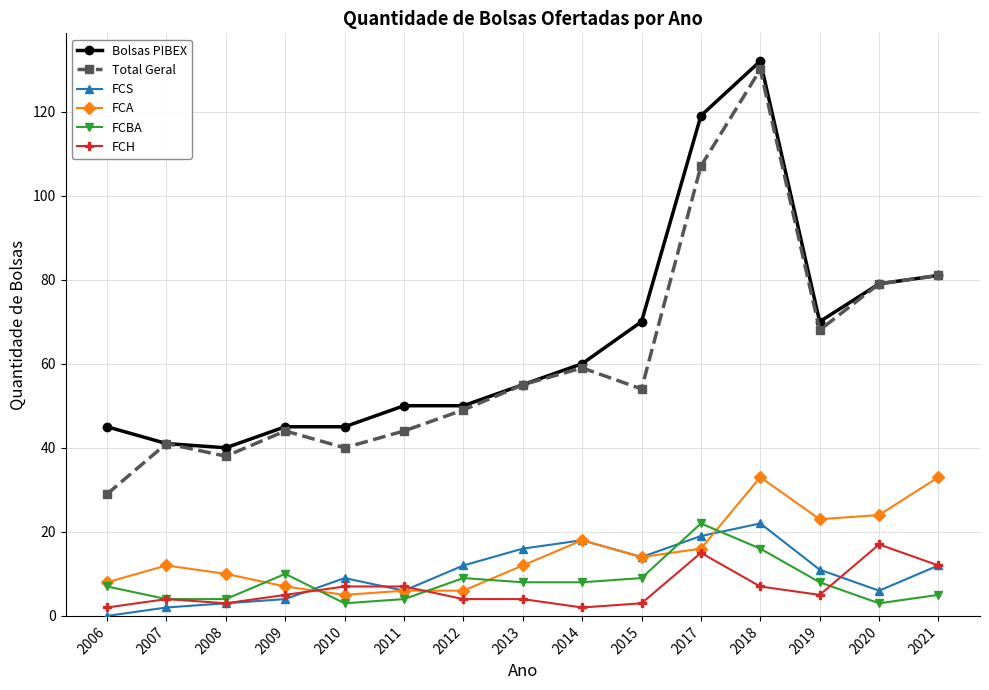

What is the sum of all FCS values?

154